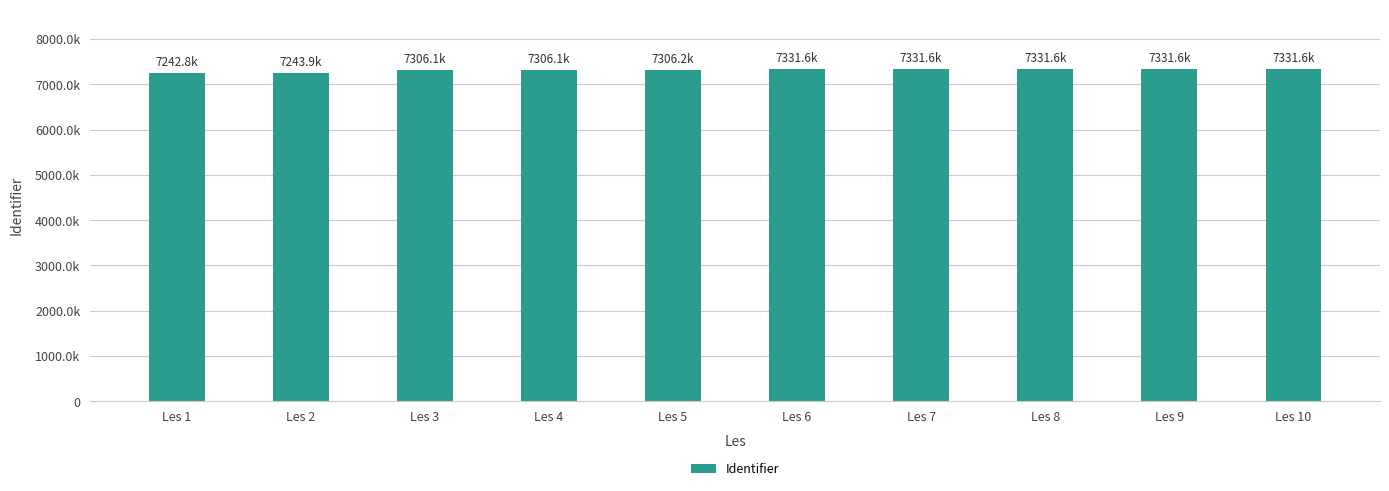

At which label does the data first exceed 7331636?

Les 7